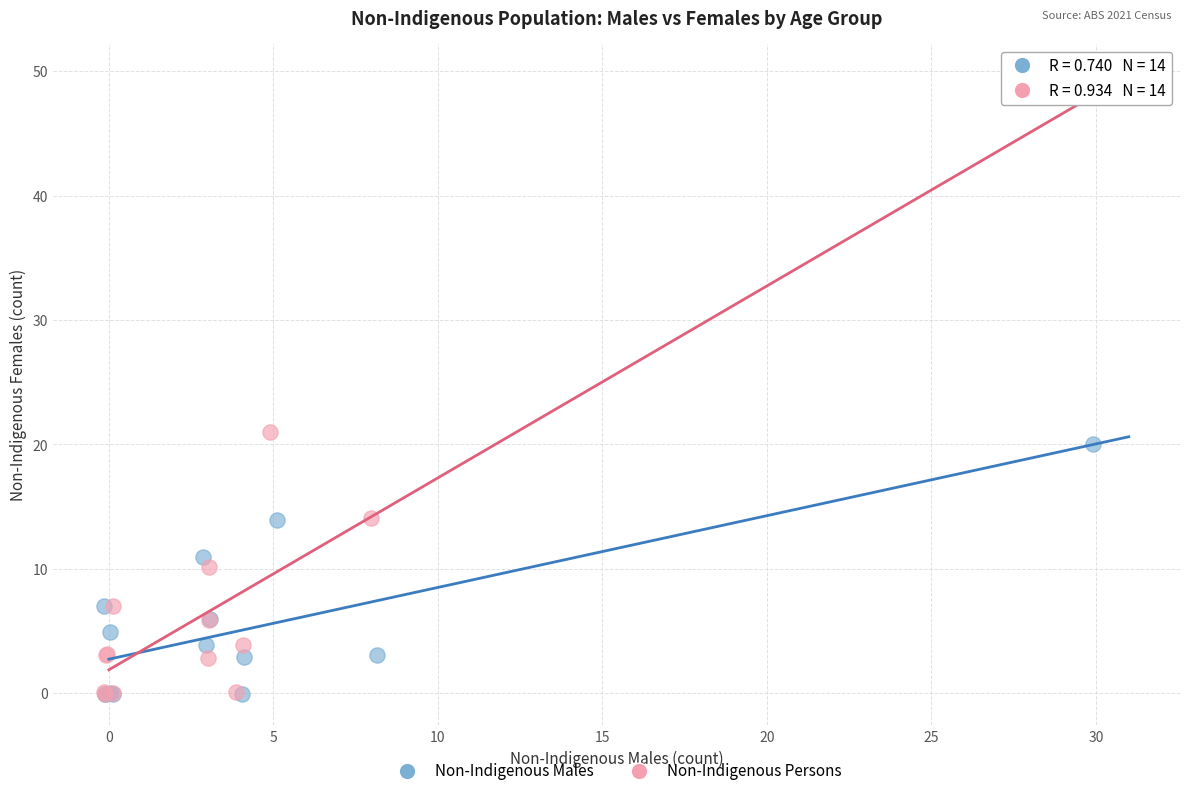

Which series contains the highest Y value?

Non-Indigenous Persons